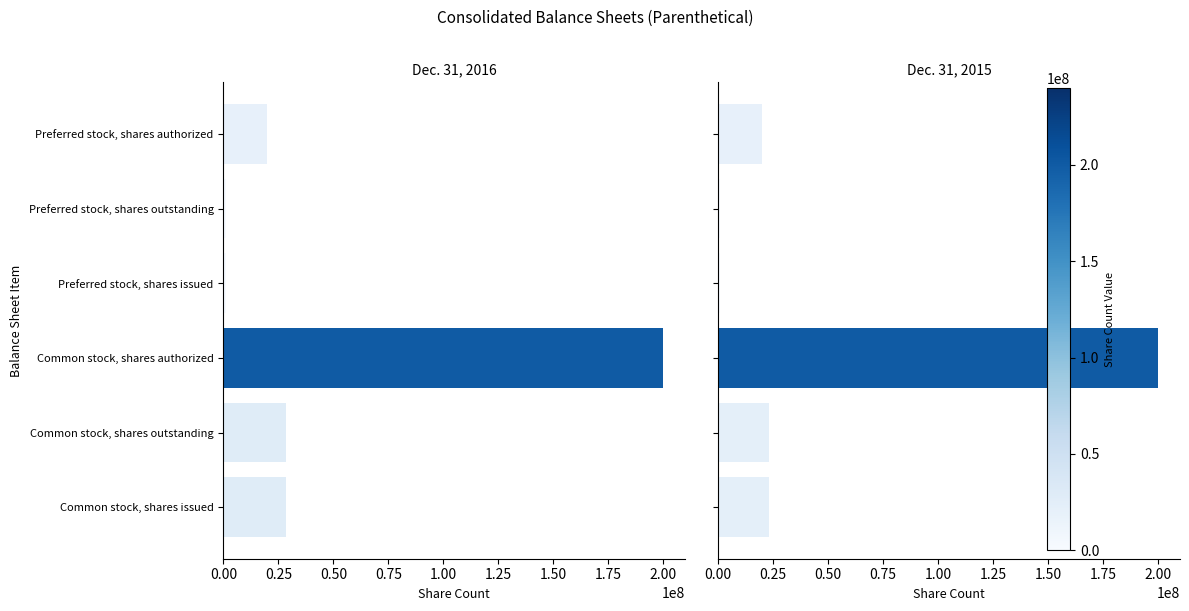

Rank the series at Preferred stock, shares outstanding from lowest to highest value.

Dec. 31, 2016, Dec. 31, 2015